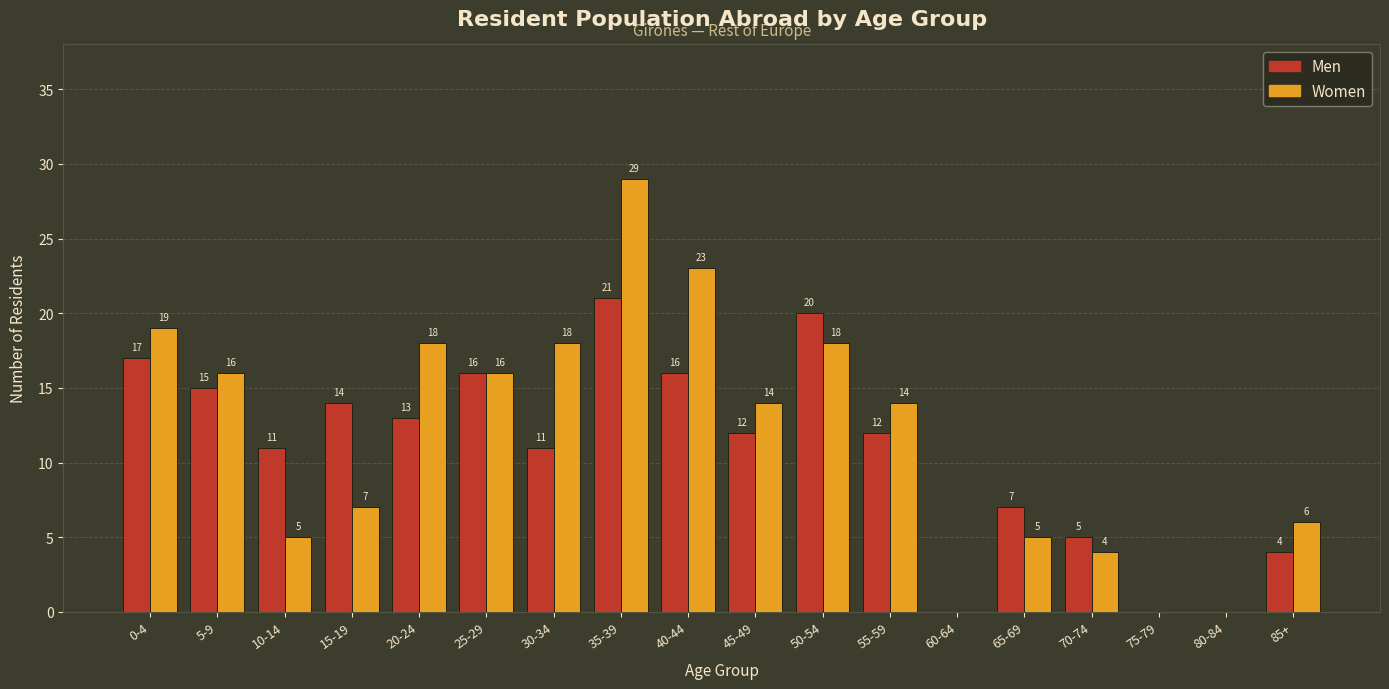

True or false: Women has a value of 14 at 55-59.

True